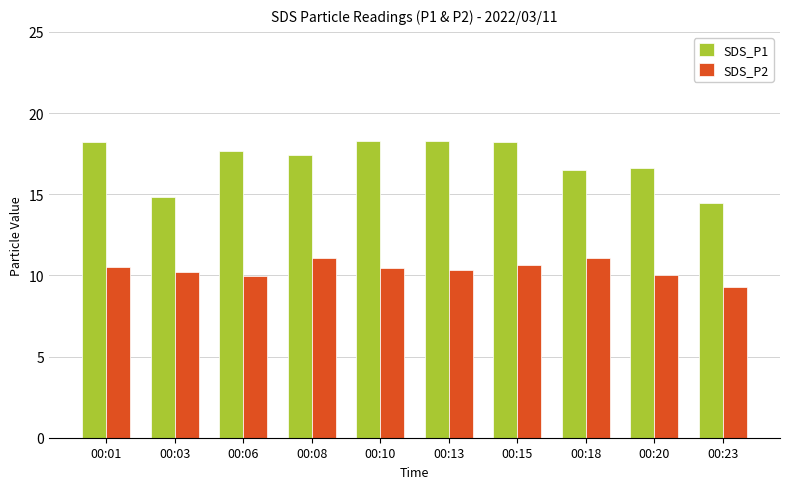

How many data points in SDS_P1 are less than 17?

4